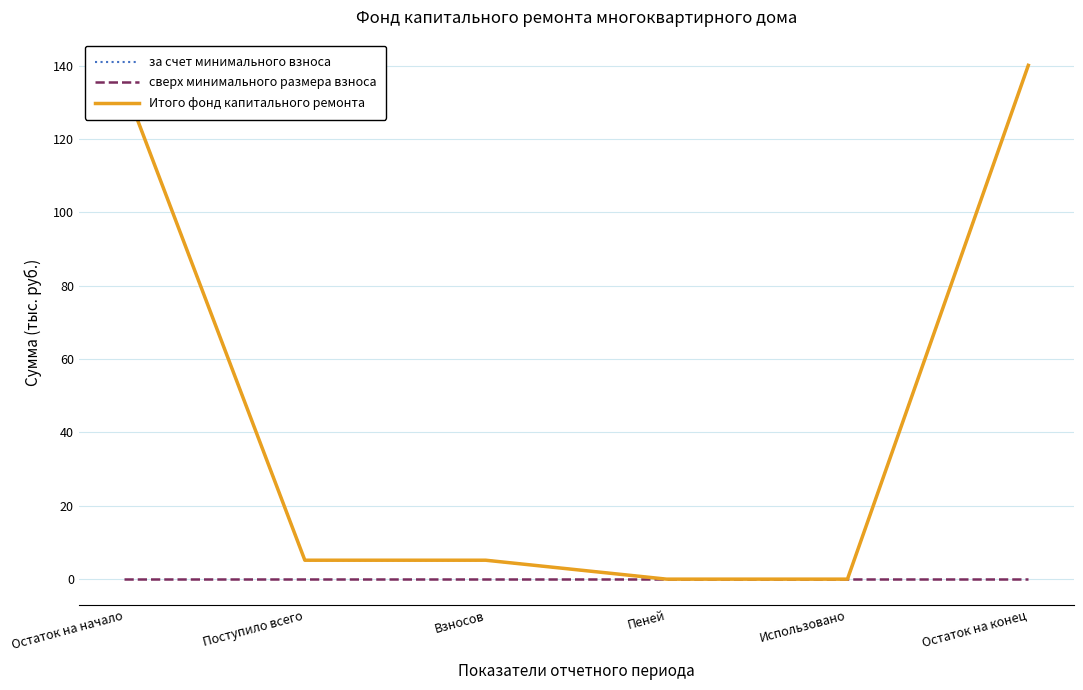

Does the chart have visible grid lines?

Yes